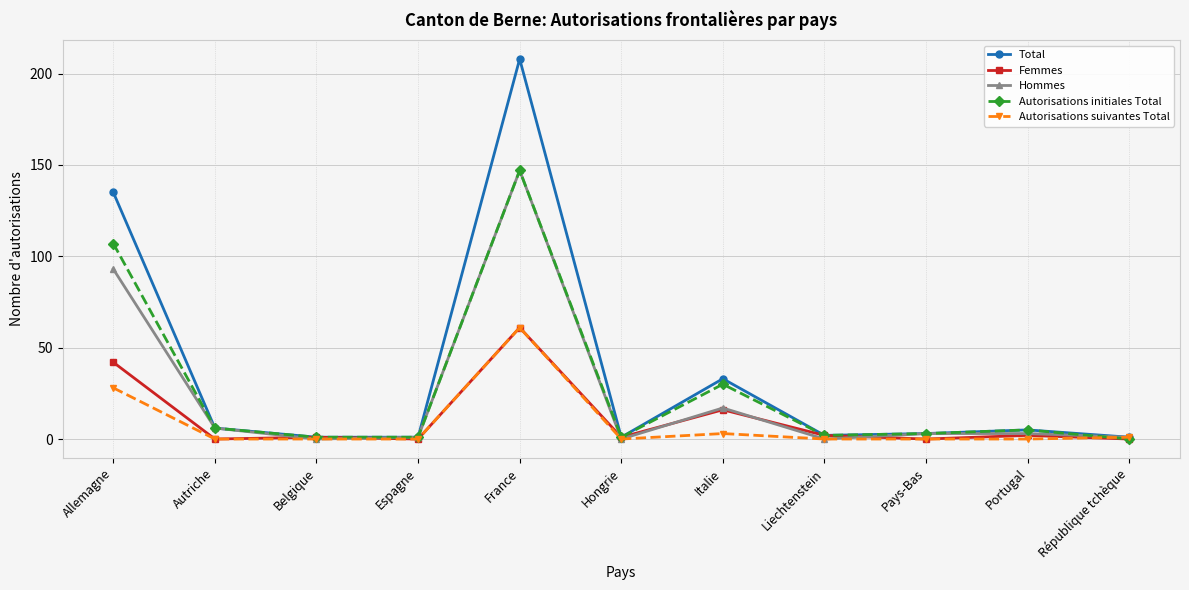

Reading left to right, extract all data points from this chart.

Total: Allemagne=135	Autriche=6	Belgique=1	Espagne=1	France=208	Hongrie=1	Italie=33	Liechtenstein=2	Pays-Bas=3	Portugal=5	République tchèque=1
Femmes: Allemagne=42	Autriche=0	Belgique=1	Espagne=0	France=61	Hongrie=1	Italie=16	Liechtenstein=2	Pays-Bas=0	Portugal=2	République tchèque=0
Hommes: Allemagne=93	Autriche=6	Belgique=0	Espagne=1	France=147	Hongrie=0	Italie=17	Liechtenstein=0	Pays-Bas=3	Portugal=3	République tchèque=1
Autorisations initiales Total: Allemagne=107	Autriche=6	Belgique=1	Espagne=1	France=147	Hongrie=1	Italie=30	Liechtenstein=2	Pays-Bas=3	Portugal=5	République tchèque=0
Autorisations suivantes Total: Allemagne=28	Autriche=0	Belgique=0	Espagne=0	France=61	Hongrie=0	Italie=3	Liechtenstein=0	Pays-Bas=0	Portugal=0	République tchèque=1